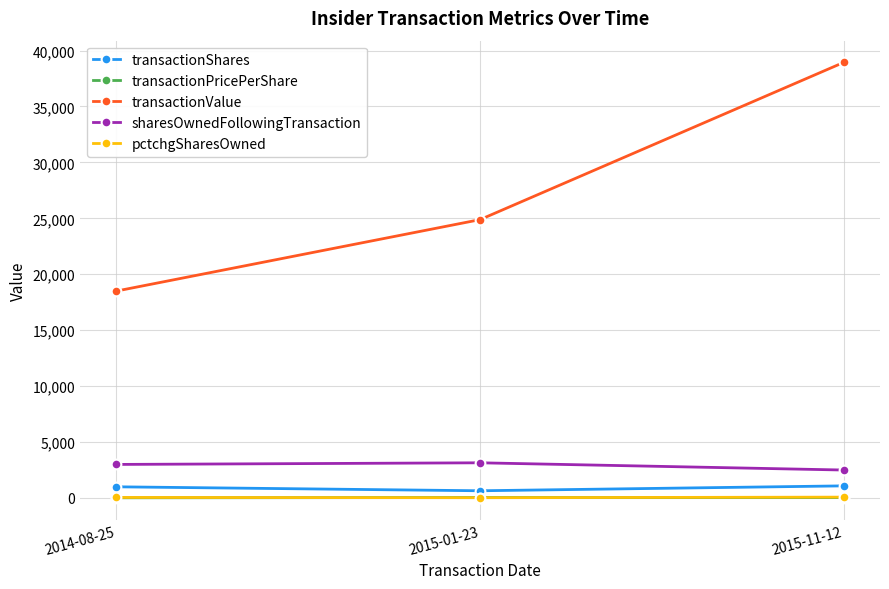

What is the minimum value shown in the chart?

18.5